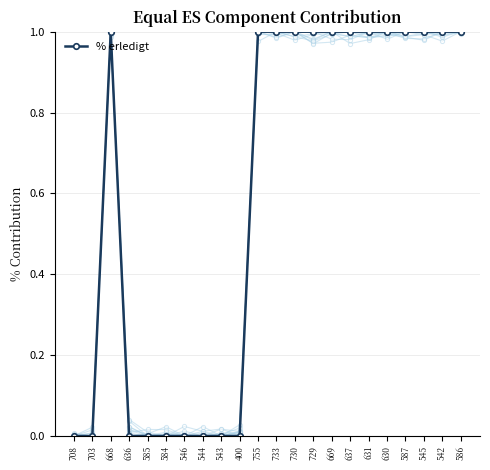

Rank the categories by value from lowest to highest.

708, 703, 636, 585, 584, 546, 544, 543, 400, 668, 755, 733, 730, 729, 669, 637, 631, 630, 587, 545, 542, 586